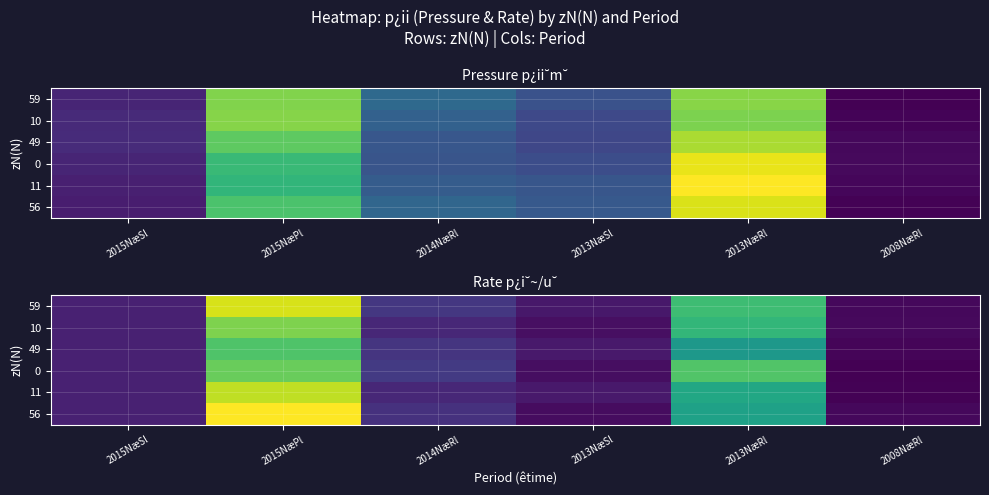

Rank the series by their maximum value, from lowest to highest.

49, 0, 10, 11, 59, 56